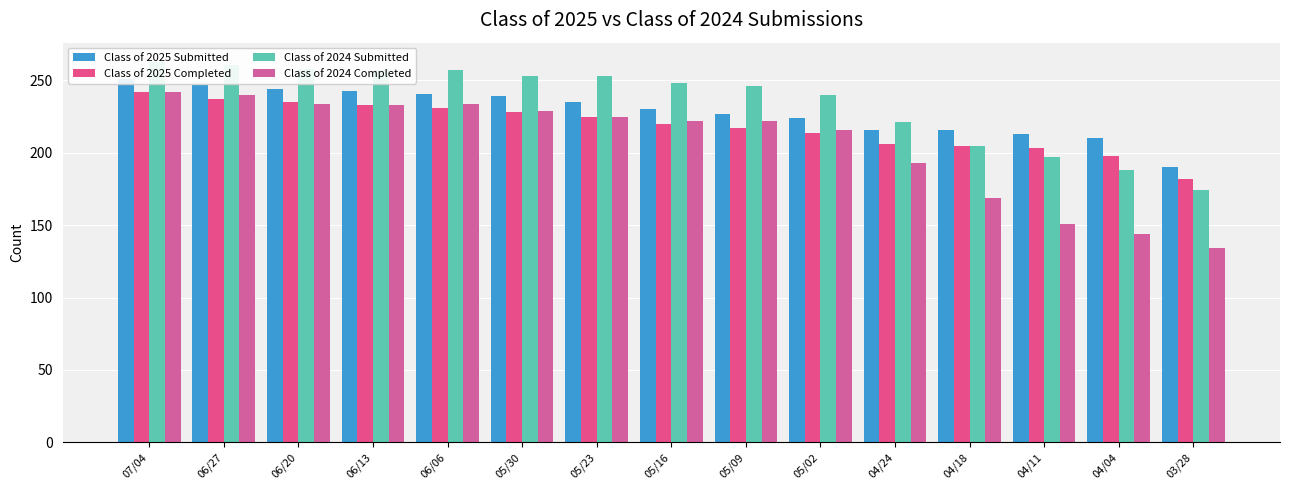

The value of Class of 2025 Completed at 05/16 is 371. True or false?

False